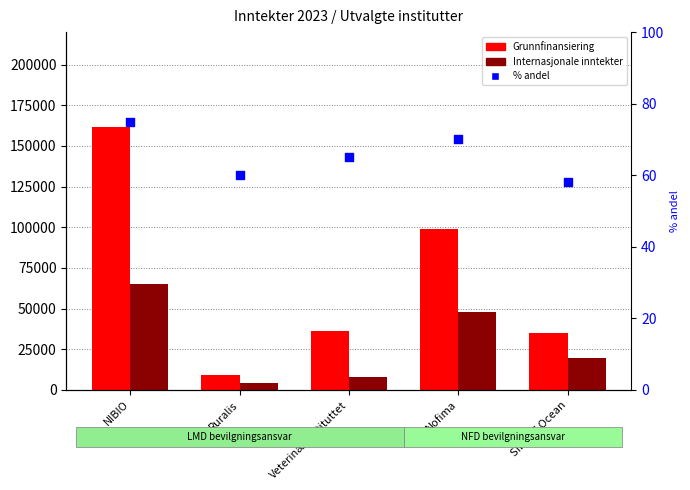

Which series has the widest spread of Y values?

Grunnfinansiering